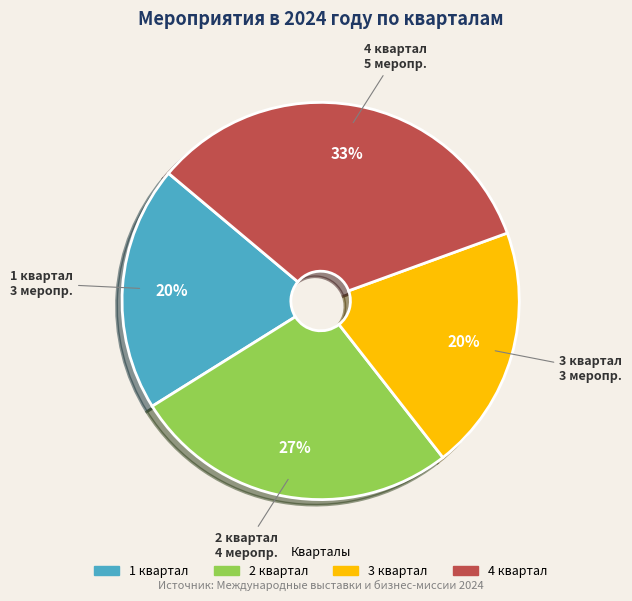

True or false: 4 квартал accounts for 33% of the total.

True